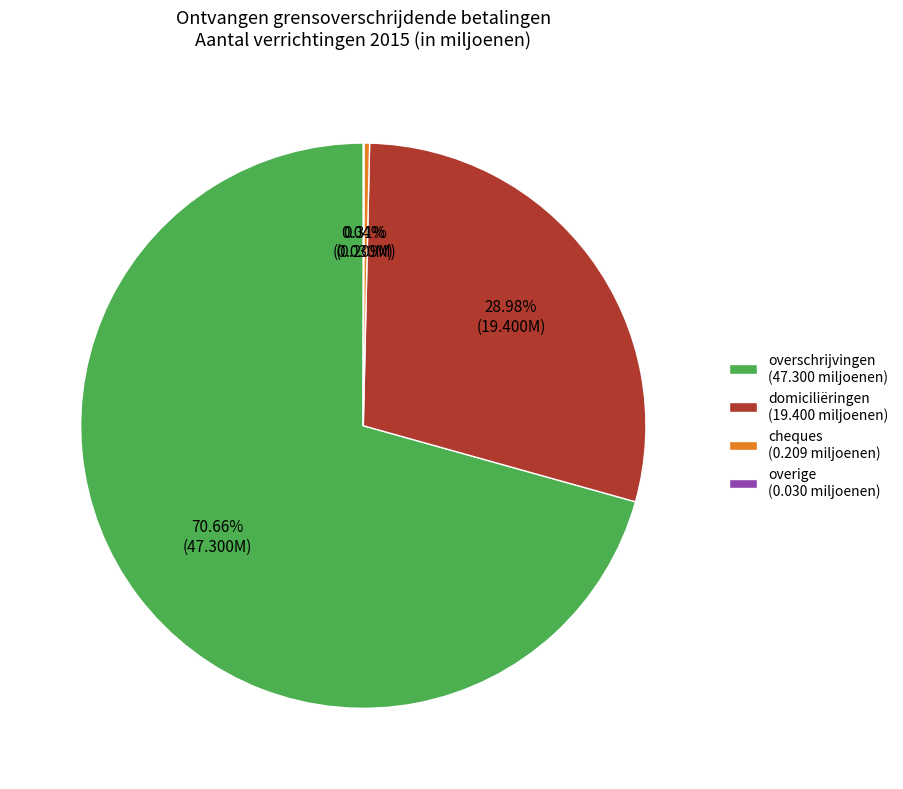

To the nearest percent, what is the difference between the overschrijvingen and cheques slice percentages?

70%